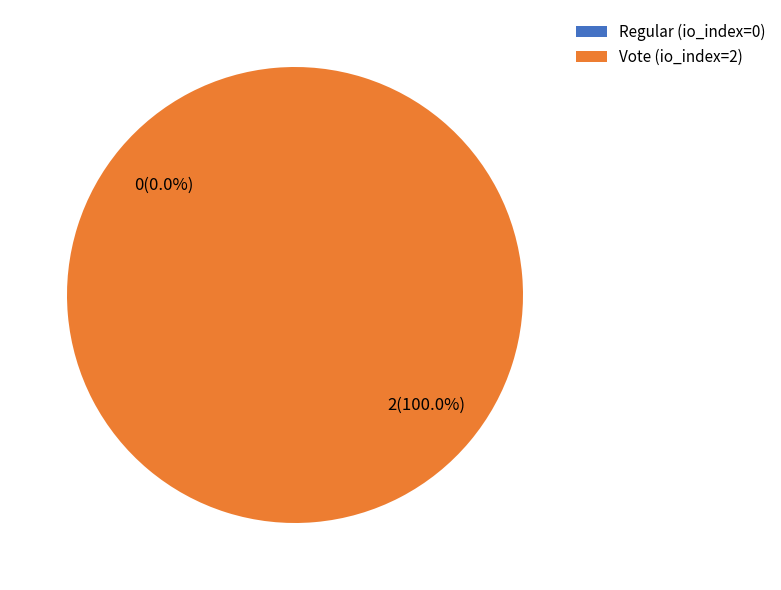

Rank the categories by value from lowest to highest.

Regular (io_index=0), Vote (io_index=2)